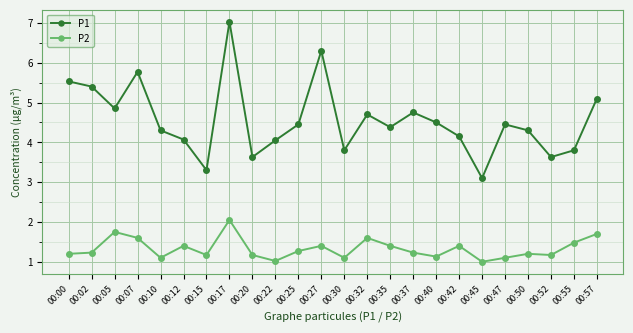

How many lines are shown in the chart?

2